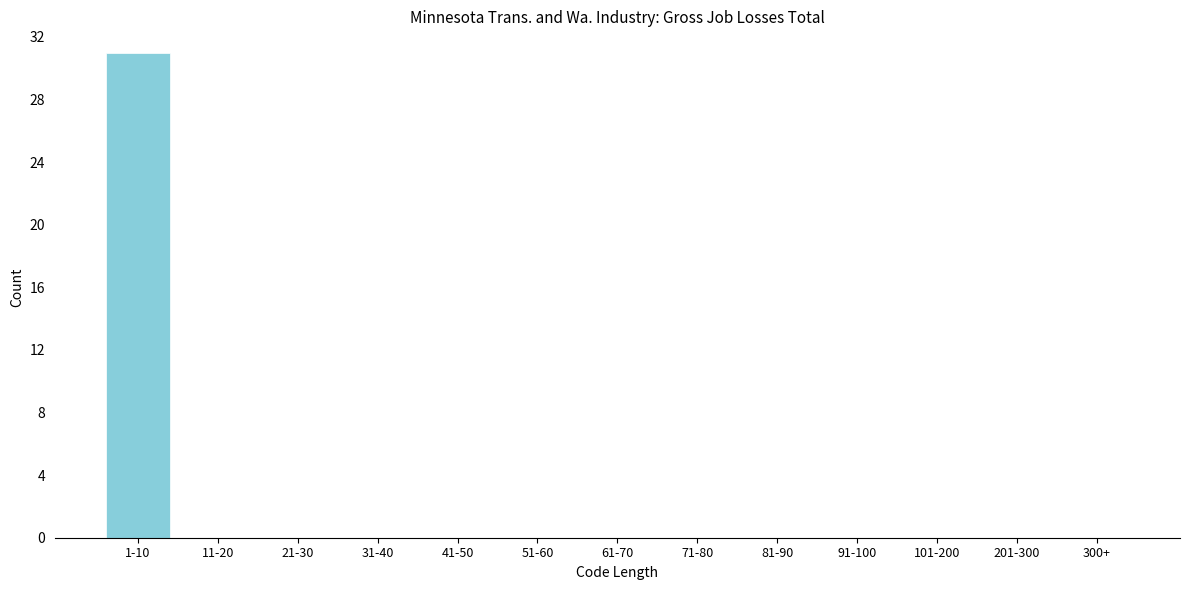

Reading left to right, transcribe all the data shown in this chart.

1-10=31	11-20=0	21-30=0	31-40=0	41-50=0	51-60=0	61-70=0	71-80=0	81-90=0	91-100=0	101-200=0	201-300=0	300+=0